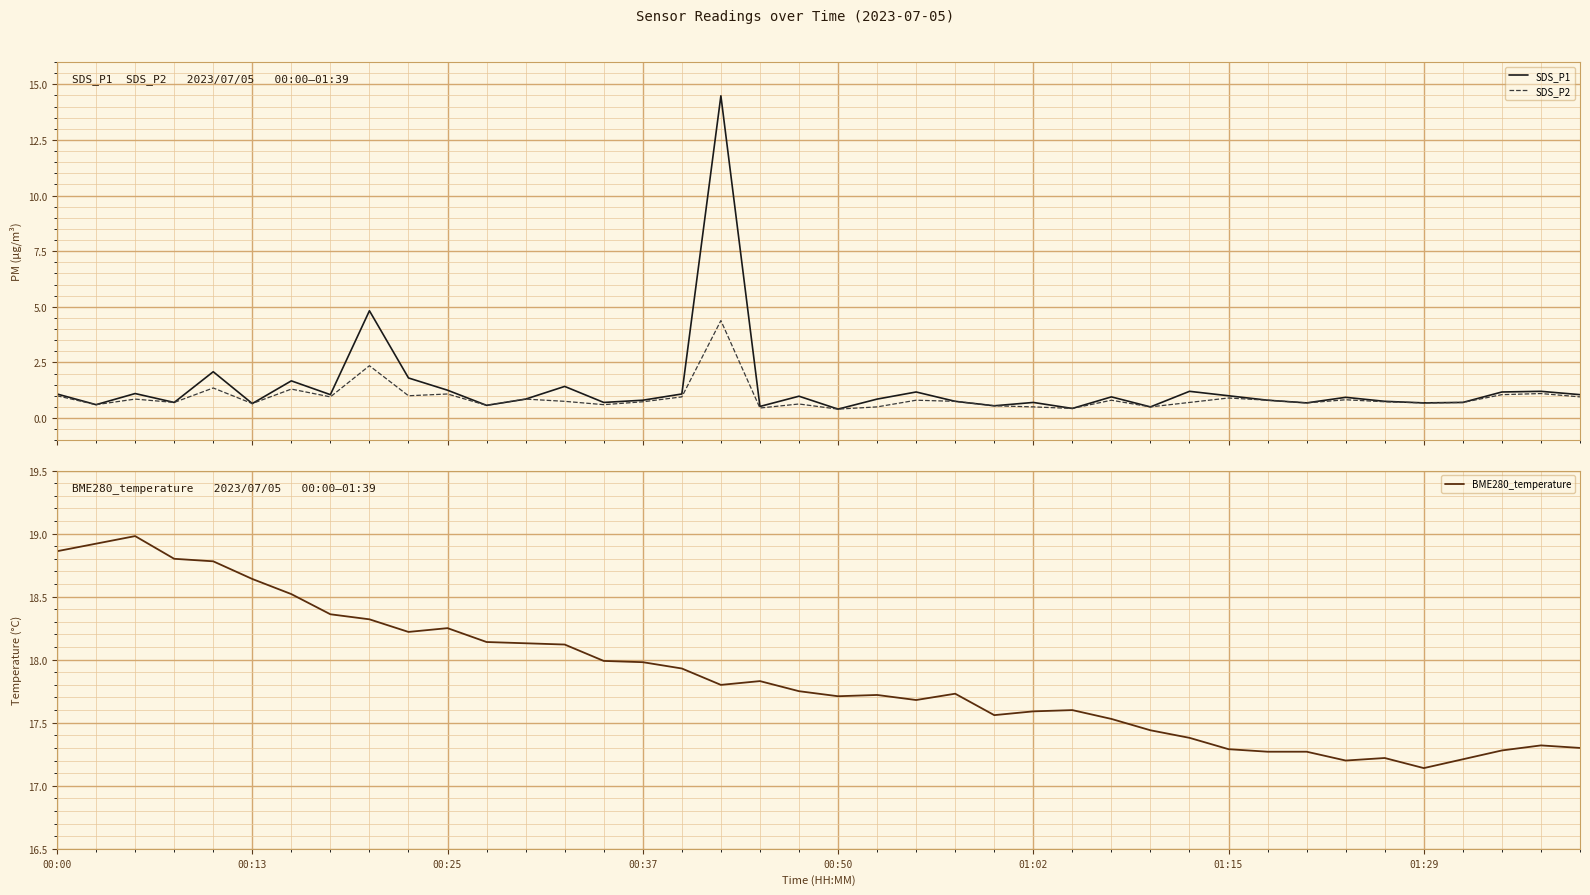

True or false: SDS_P2 and BME280_temperature intersect in this chart.

False